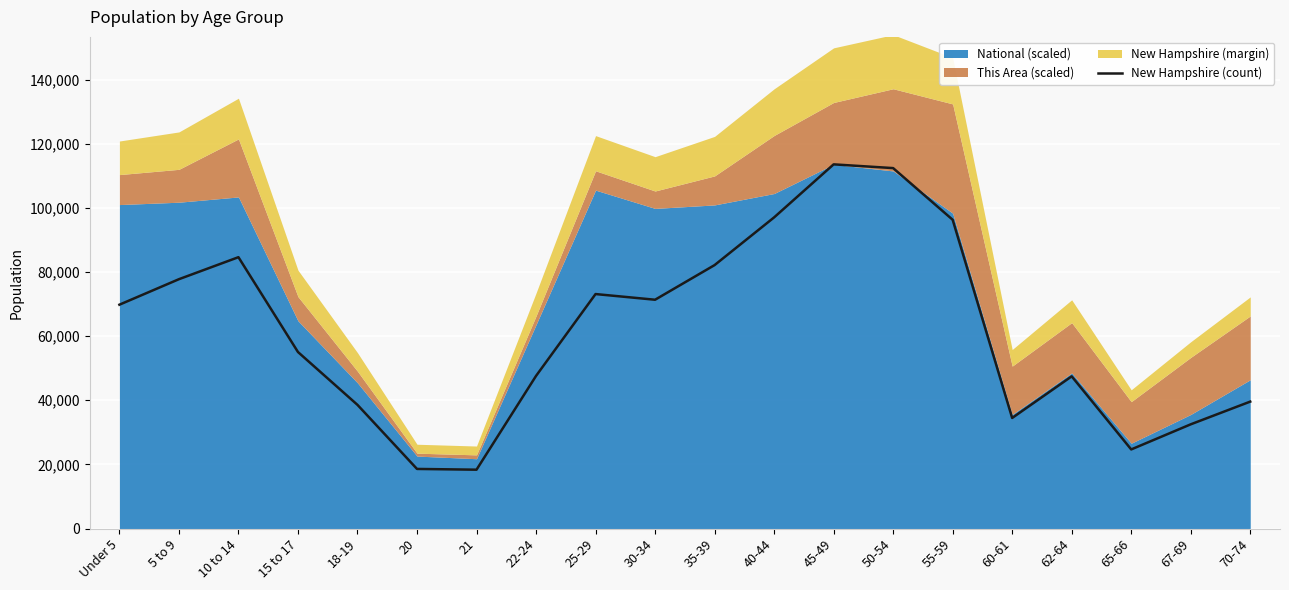

How many data points are above 69806?

9